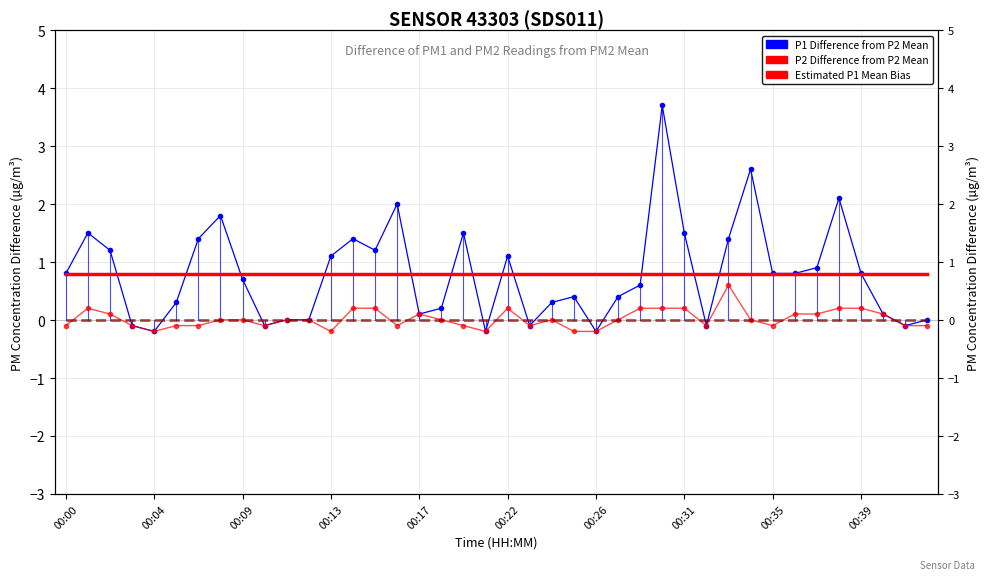

After their last crossing, which series has the higher values: P1 Difference from P2 Mean or Estimated P2 Mean Bias?

P1 Difference from P2 Mean